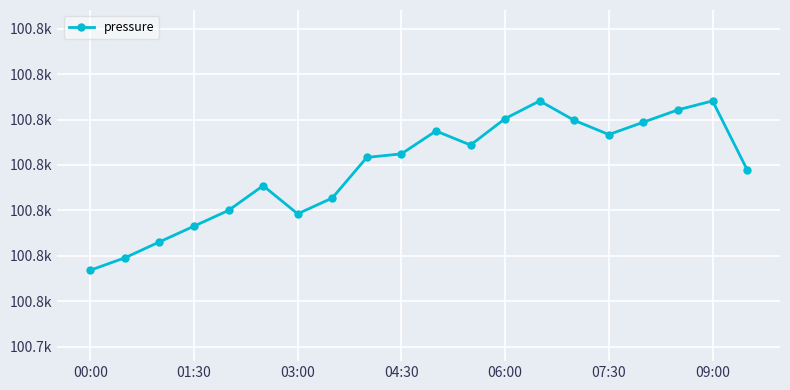

How many points are lower than both their immediate neighbors (excluding endpoints)?

3